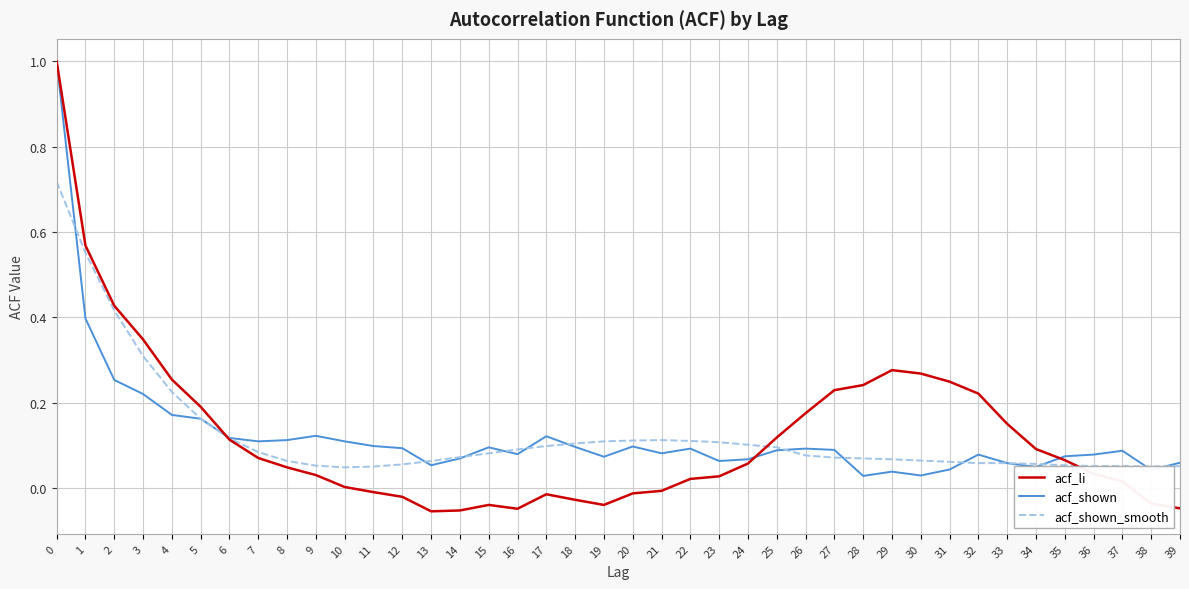

Which series has the widest spread of values?

acf_li